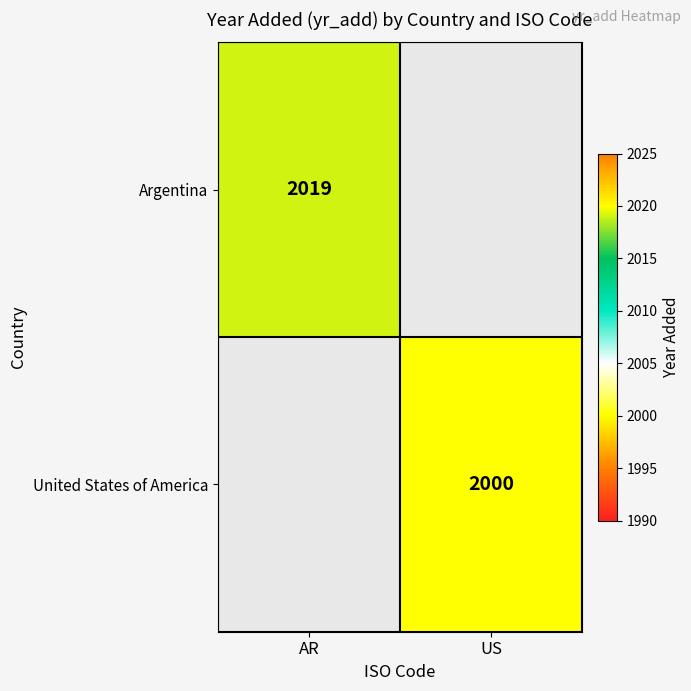

True or false: United States of America has a value of 2745 at US.

False